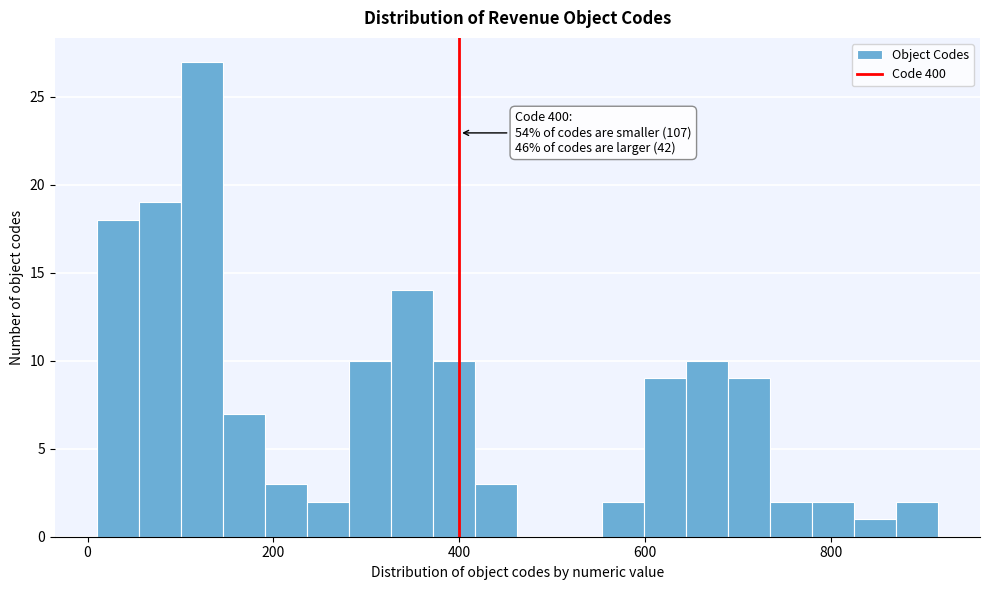

Around what value on the x-axis is the tallest bar? Give the approximate position of its centre, as read against the axis.

120